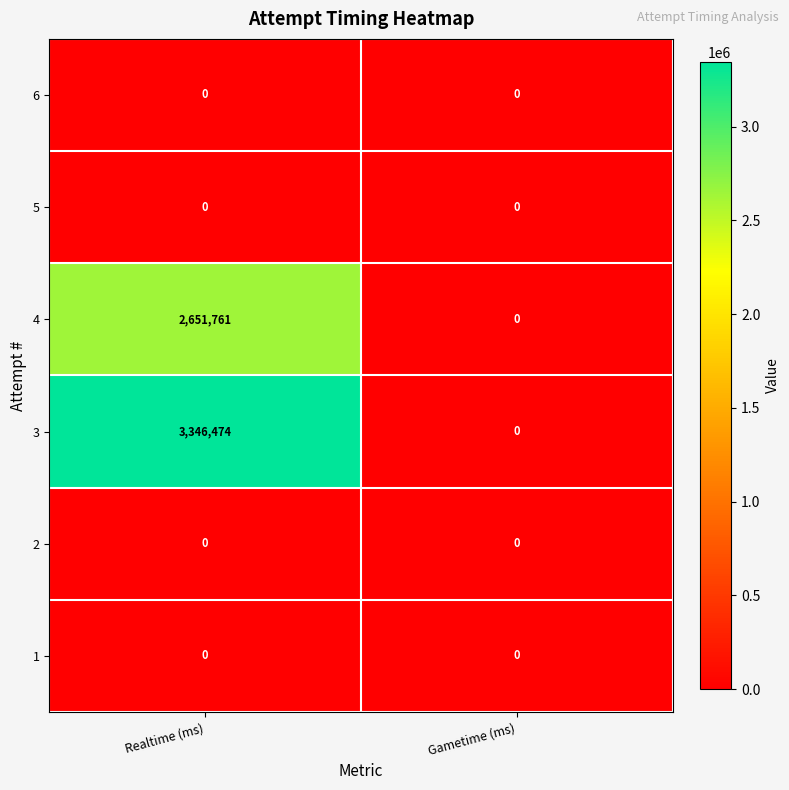

Which category has the lowest value in the 3 series?

Gametime (ms)